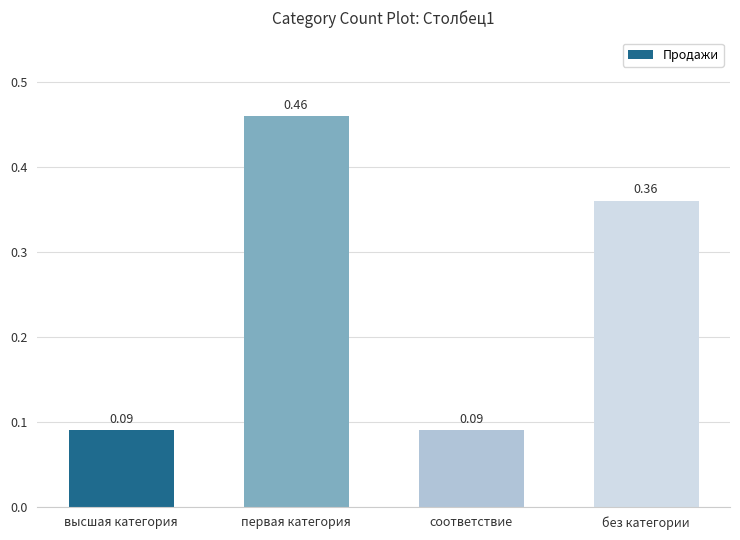

Which label corresponds to the largest value in the chart?

первая категория